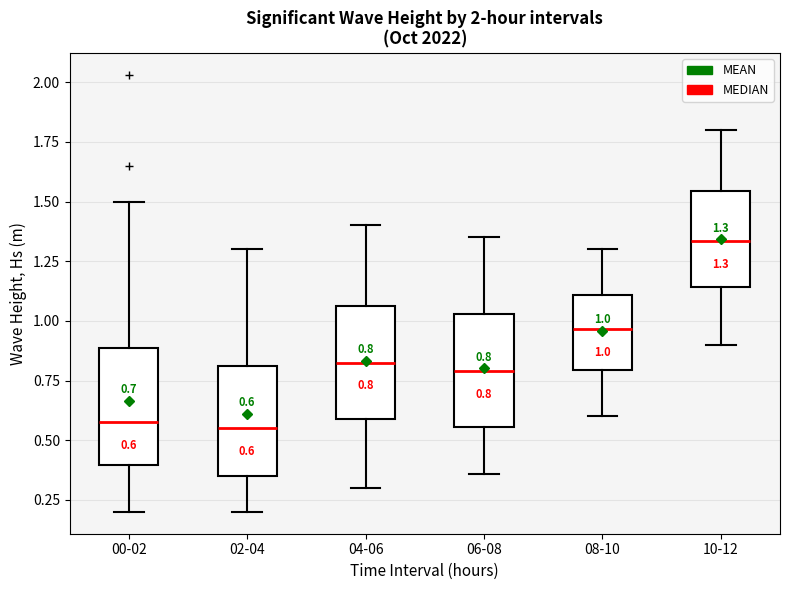

Which box's median line is the highest?

10-12